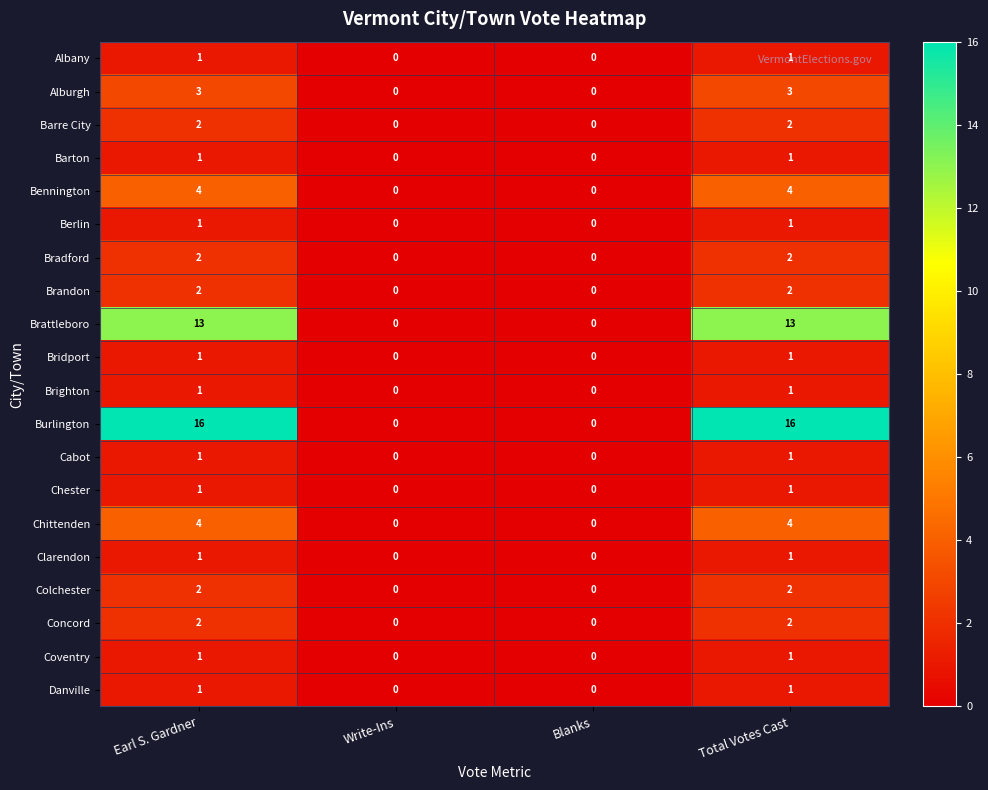

What is the maximum value shown in the chart?

16